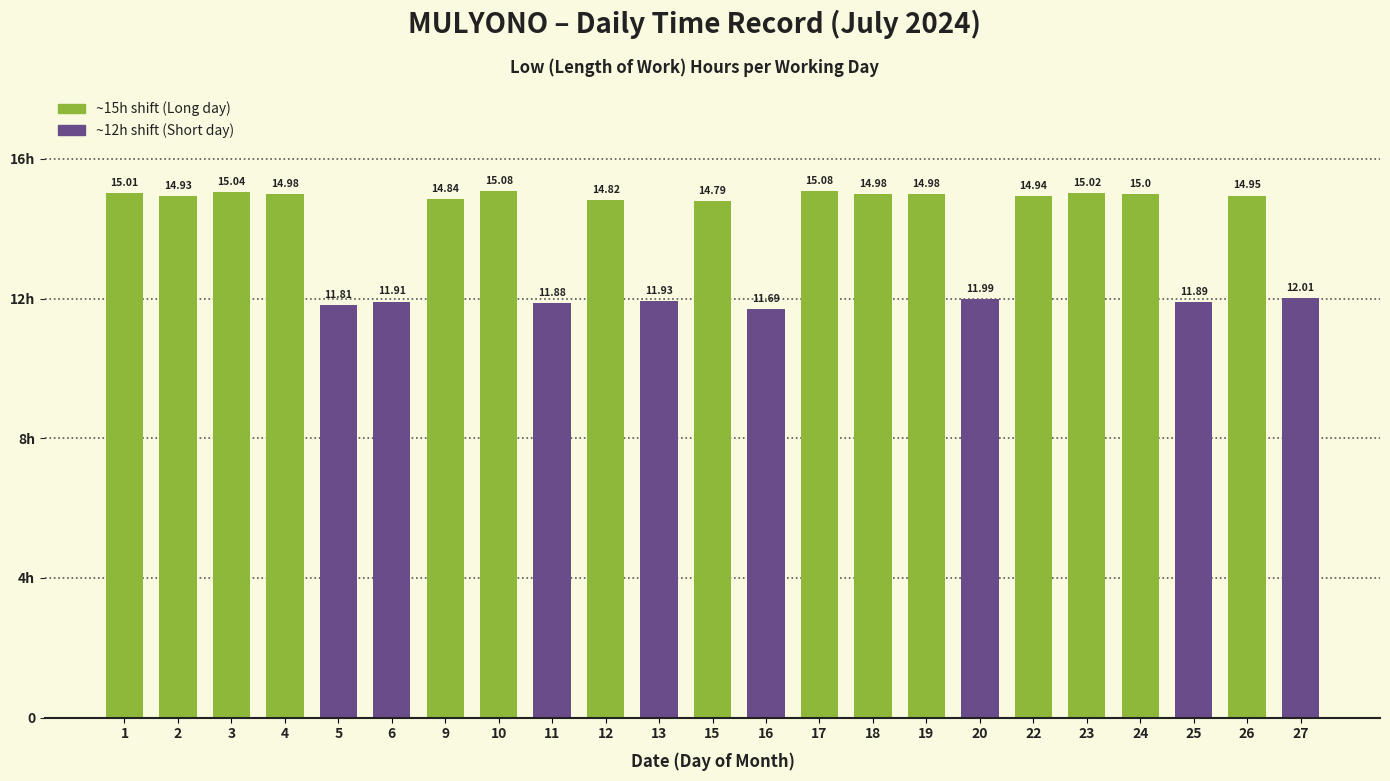

Which label corresponds to the smallest value in the chart?

16